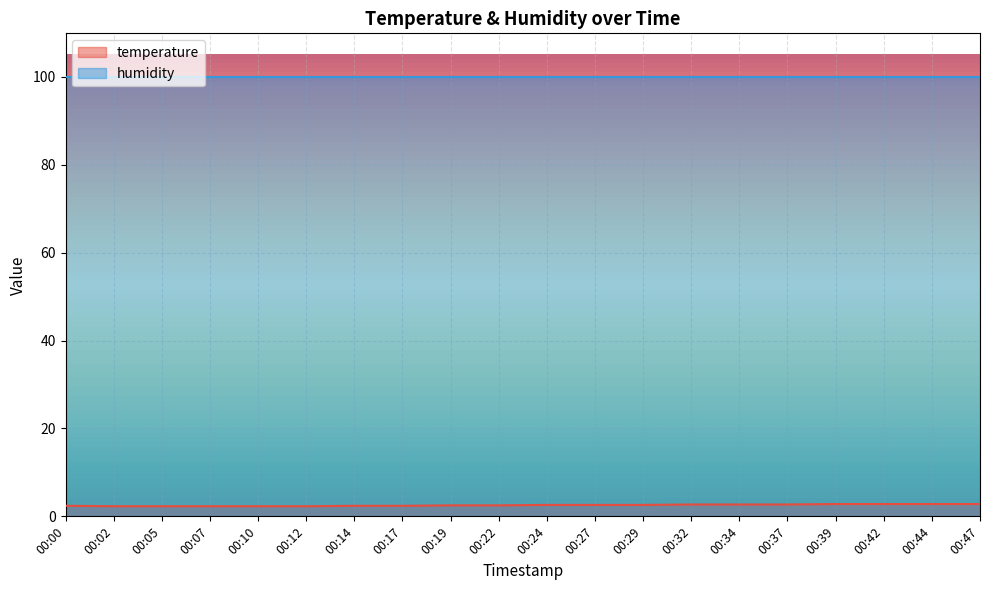

What is the difference between the maximum and minimum values?

0.5